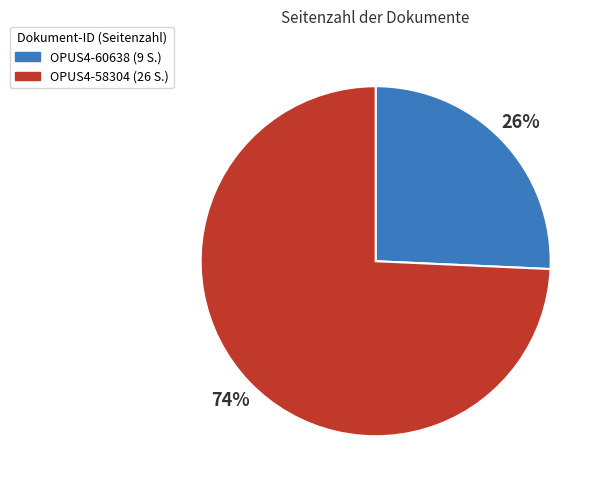

How many segments does this pie chart have?

2